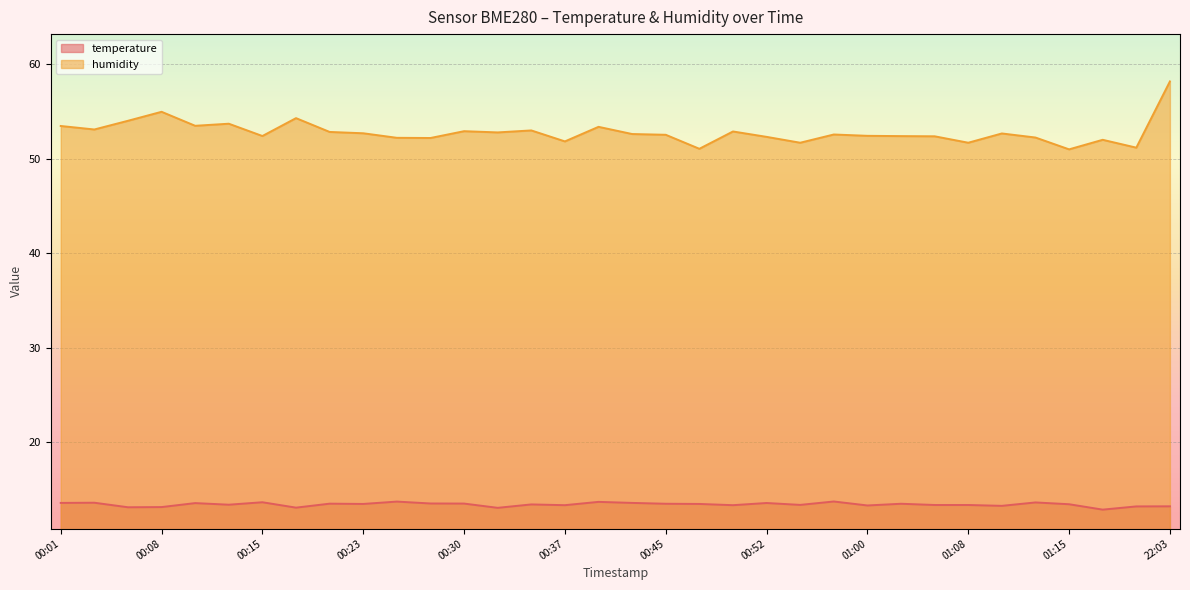

How many lines are shown in the chart?

2